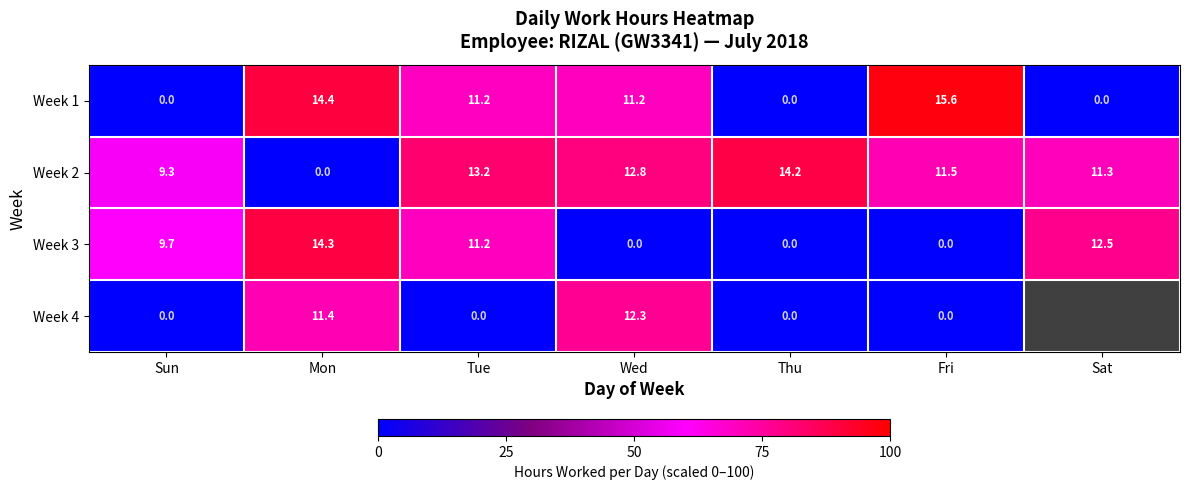

At how many categories does at least one series exceed 22?

7